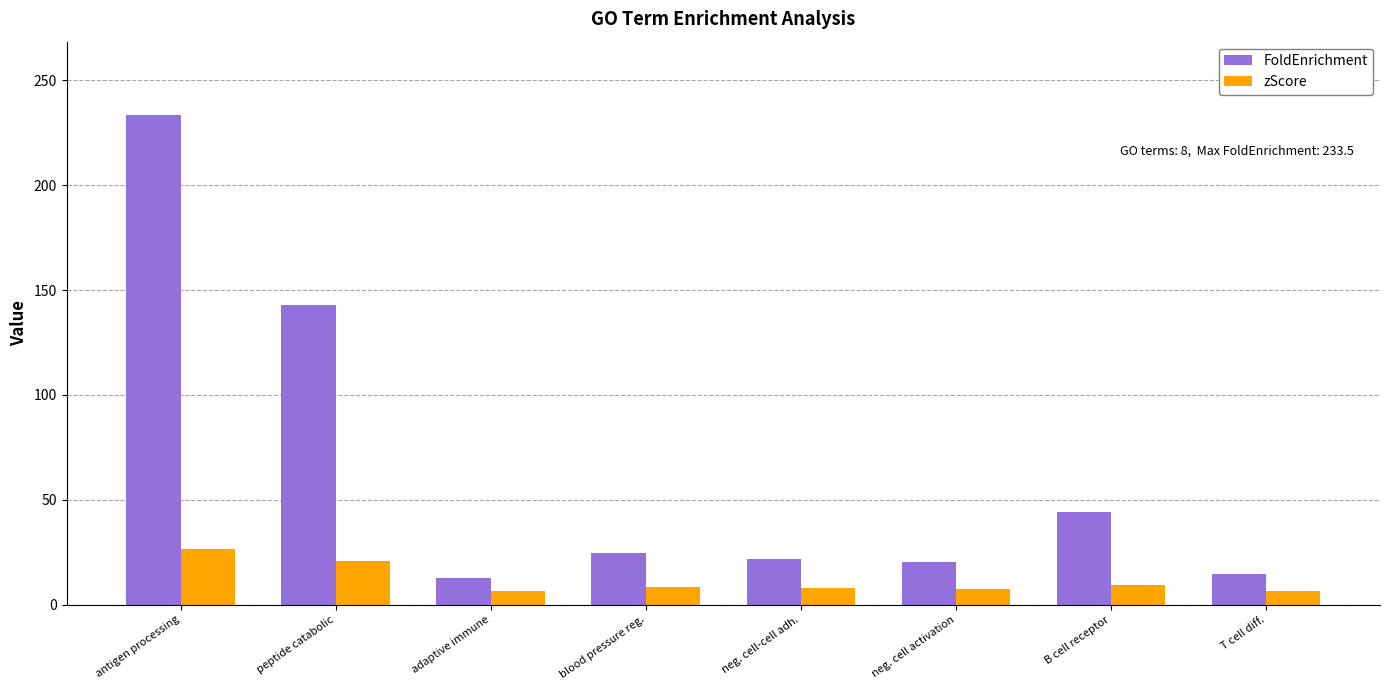

At which label does FoldEnrichment first exceed 24?

antigen processing